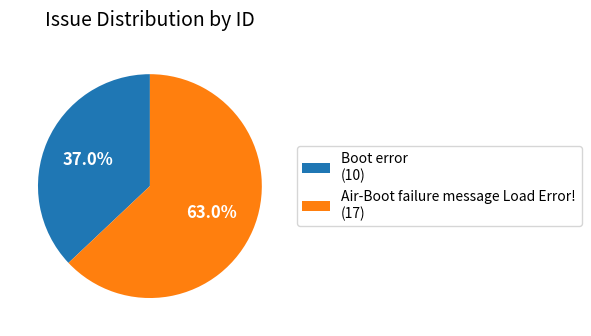

To the nearest percent, what is the difference between the largest and smallest slice percentages?

26%